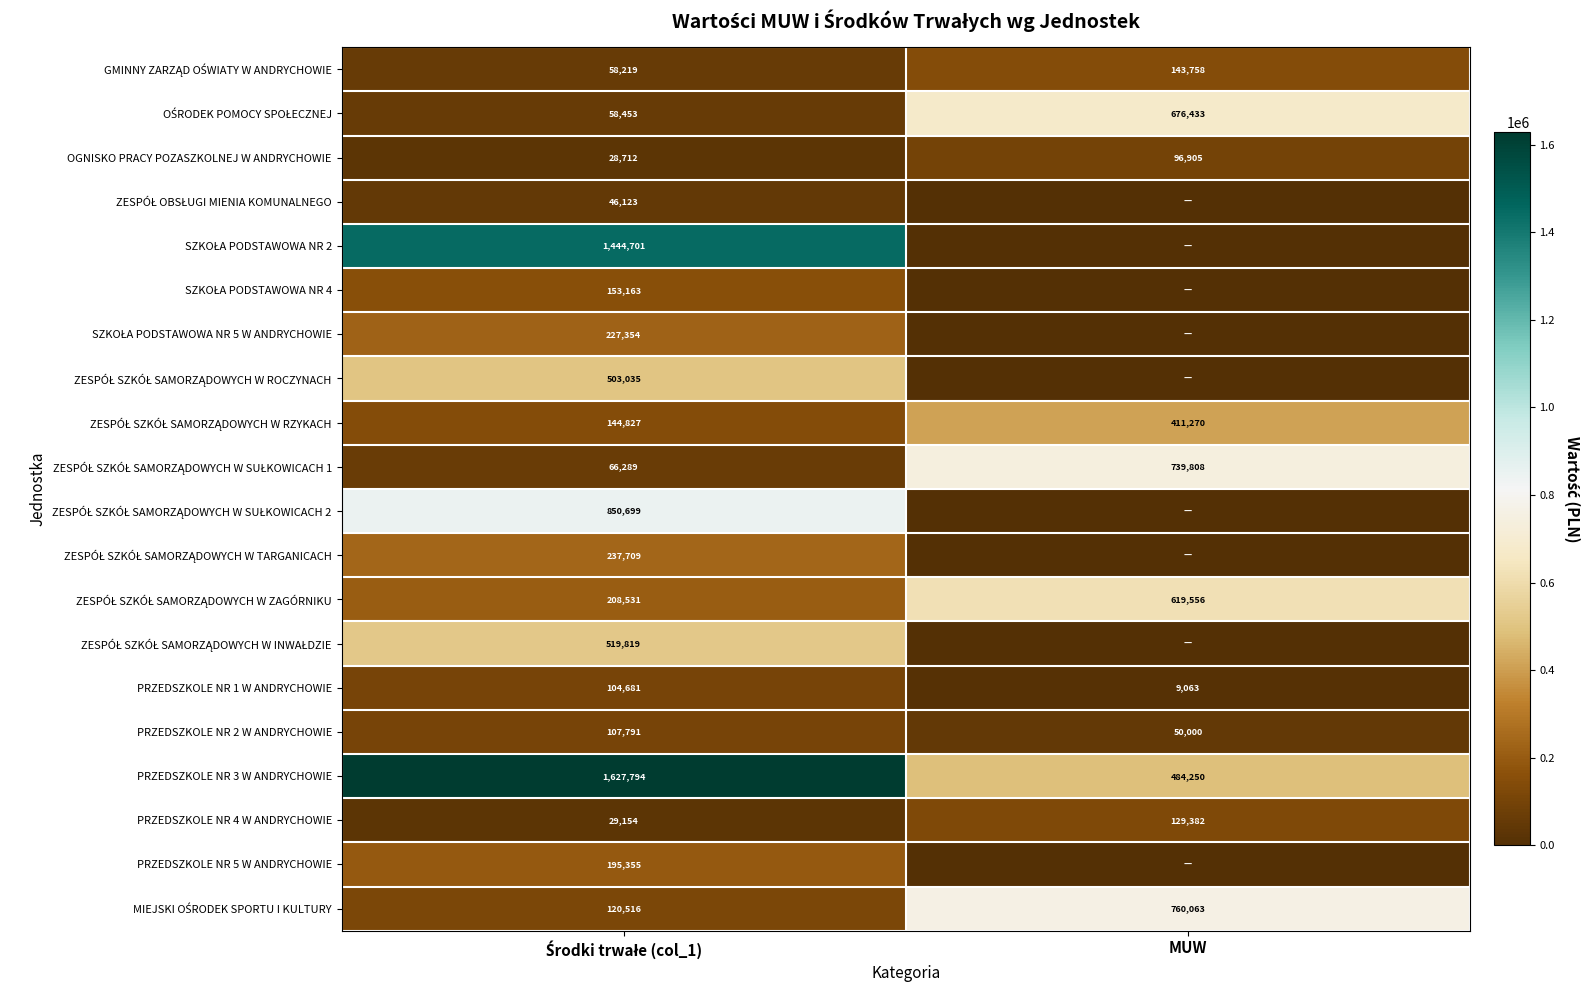

What is the sum of all PRZEDSZKOLE NR 3 W ANDRYCHOWIE values?

2112044